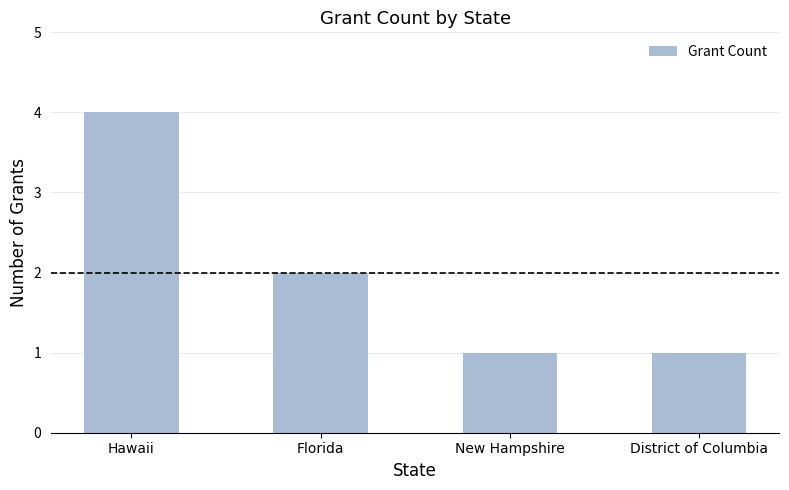

What is the greatest value displayed?

4